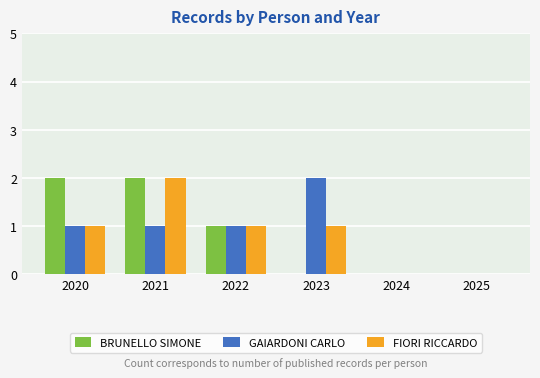

What is the sum of all FIORI RICCARDO values?

5